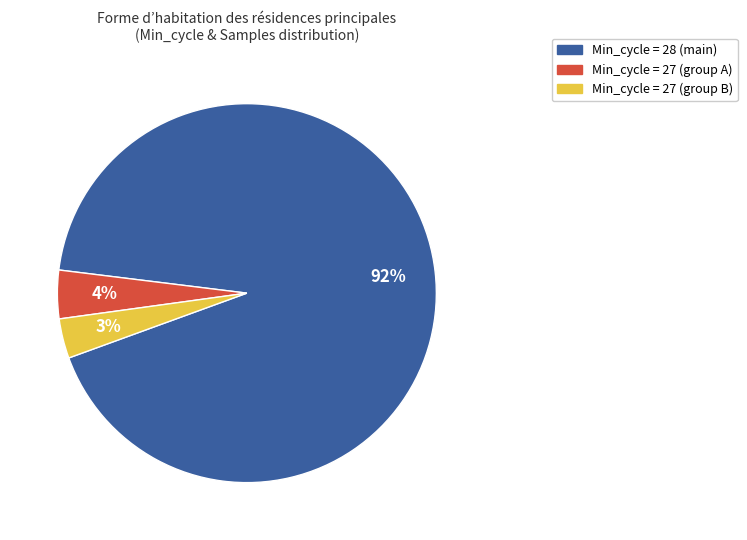

Does any single category account for the majority?

Yes